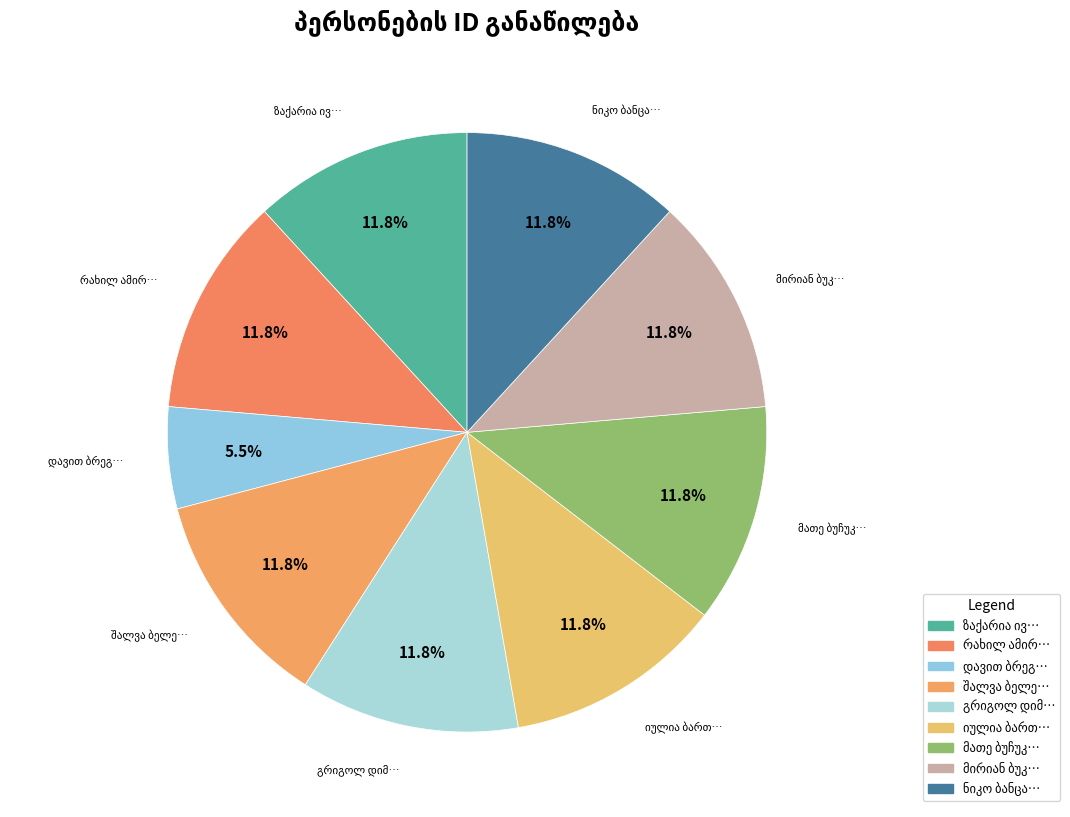

To the nearest percent, what portion does მათე ბუჩუკური represent?

12%